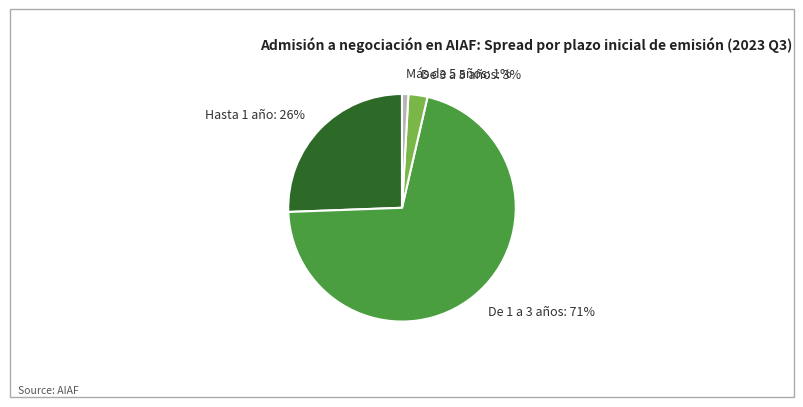

Is there any slice that represents more than half of the pie?

Yes